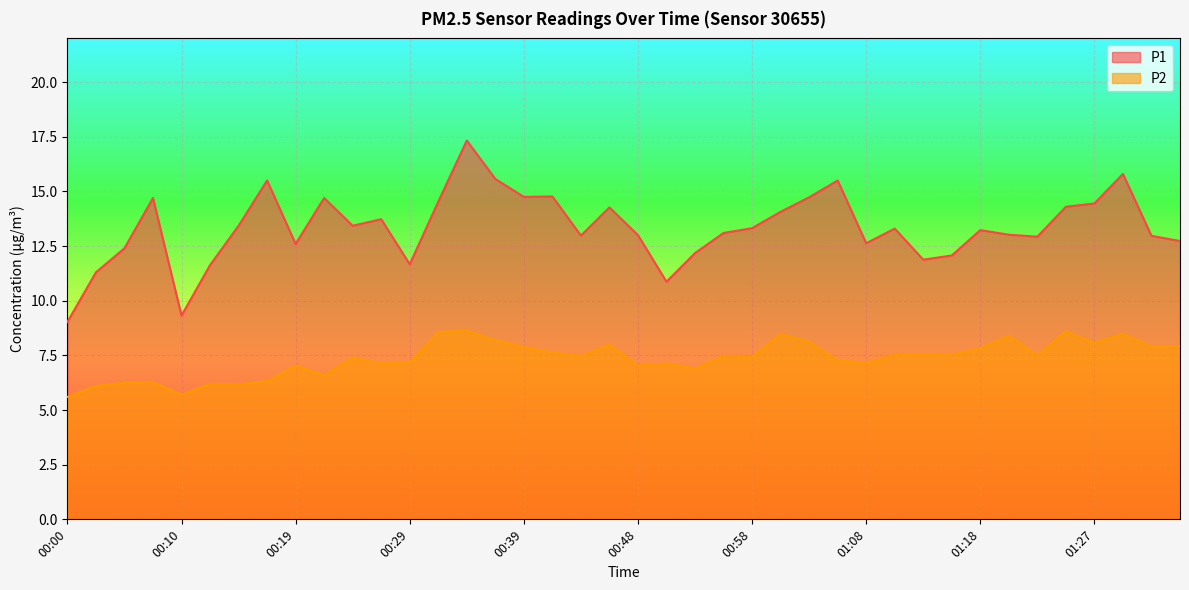

Is it true that P1 equals 12.4 at 00:05?

True